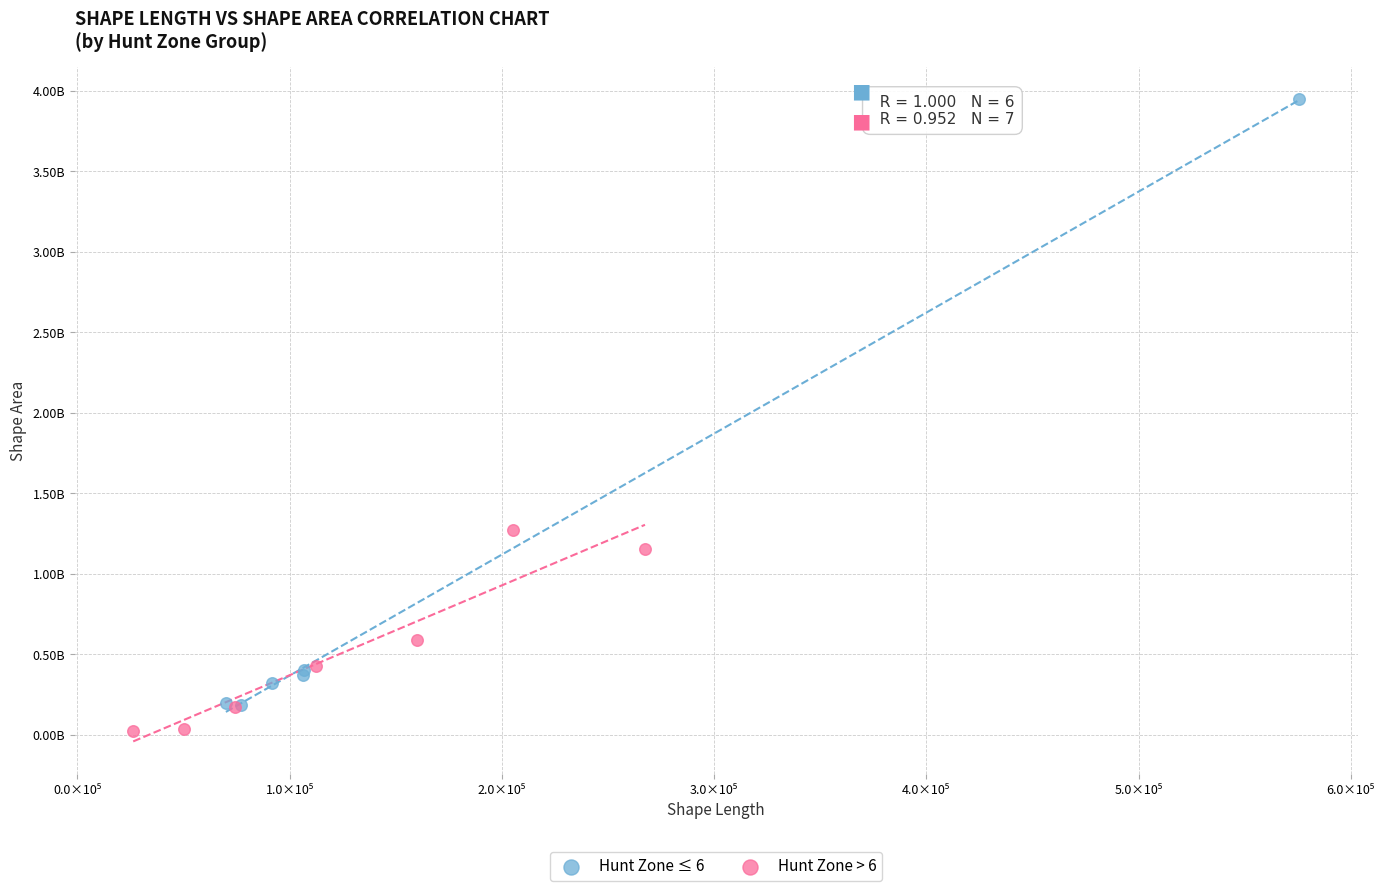

What are all the series names shown in the legend?

Hunt Zone ≤ 6, Hunt Zone > 6